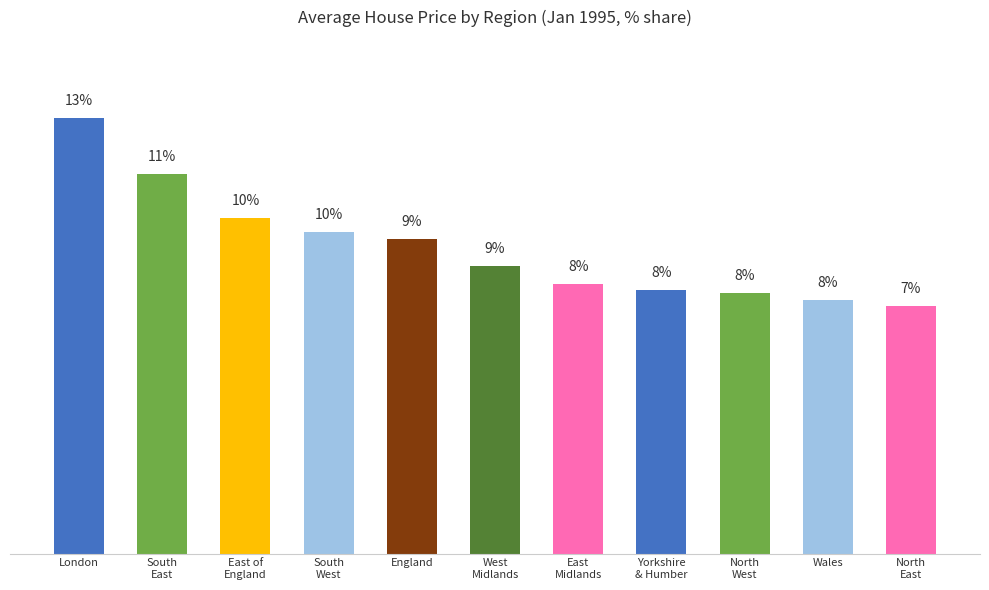

What is the label of the 3rd bar from the left?

East of
England